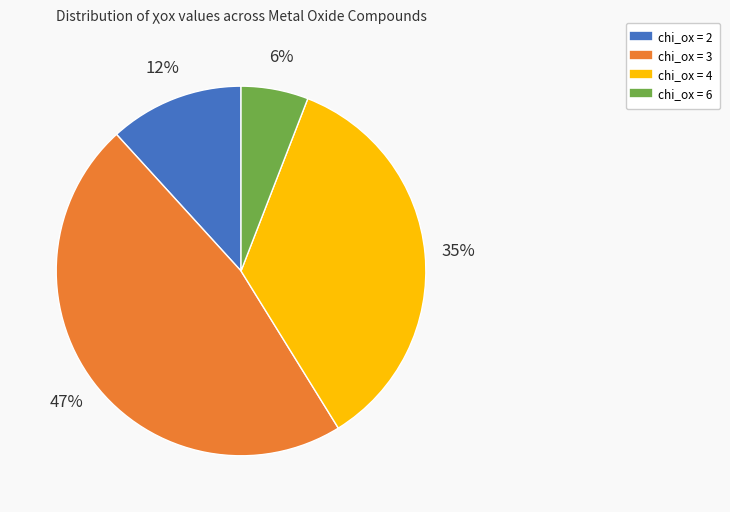

To the nearest percent, what is the difference between the largest and smallest slice percentages?

41%